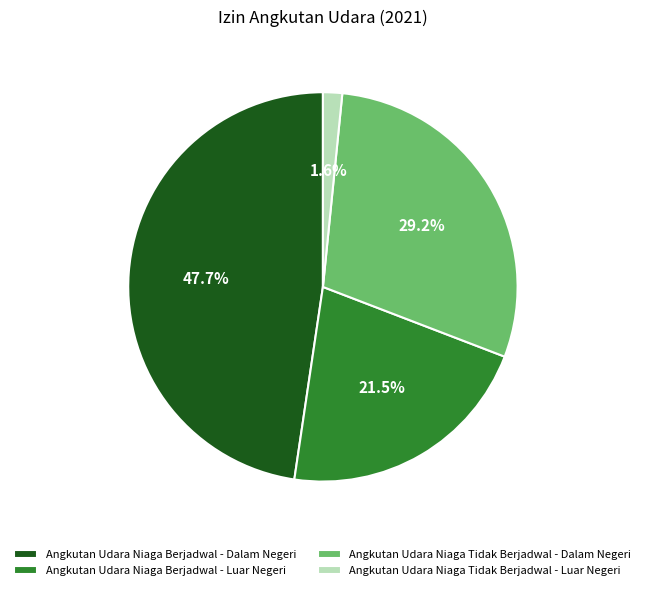

Is there any slice that represents more than half of the pie?

No